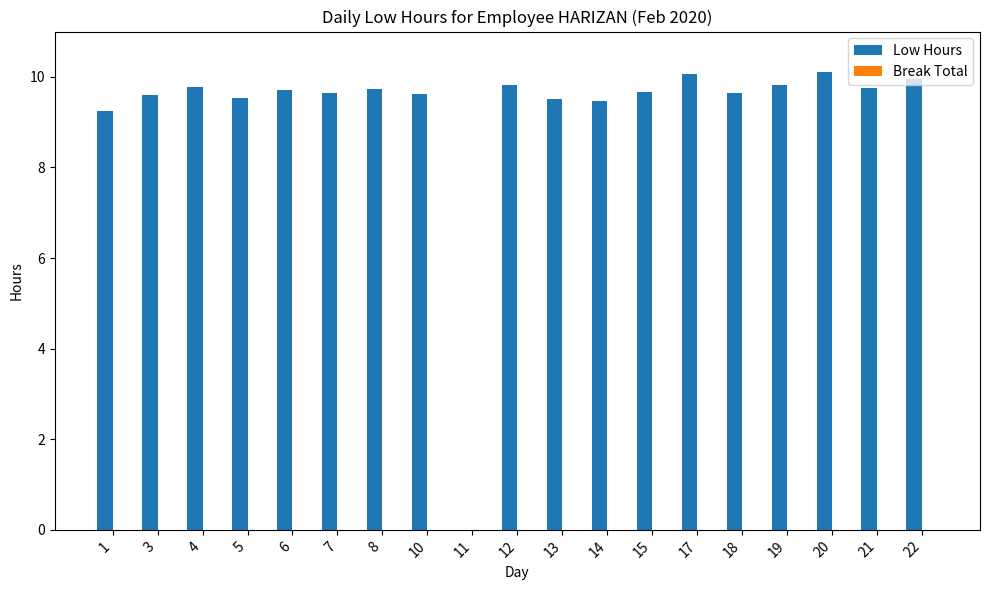

What is the sum of all values?

174.7